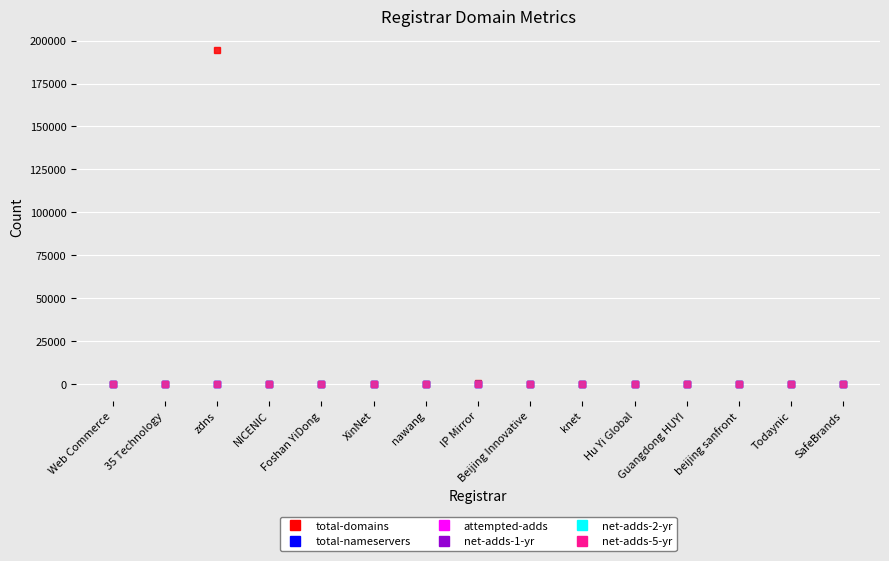

At which category is the sum across all series the highest?

zdns